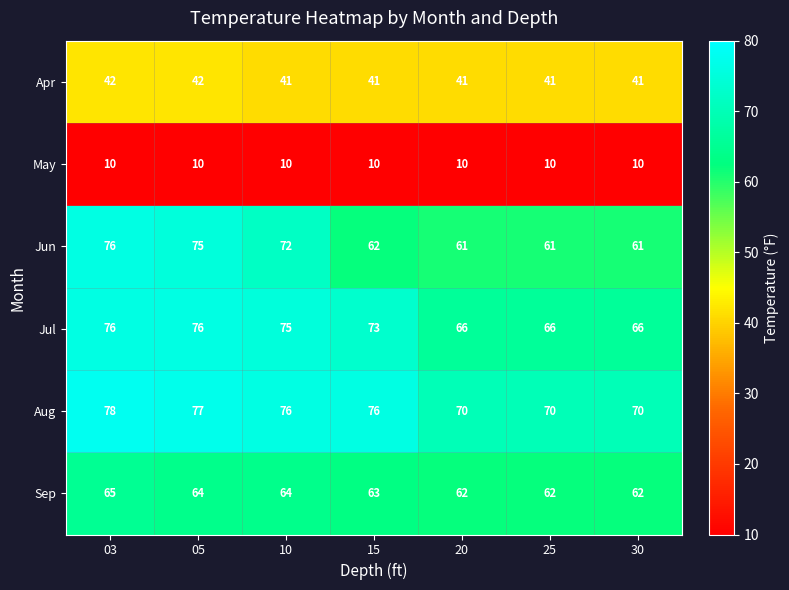

How many data points does each series have?

7